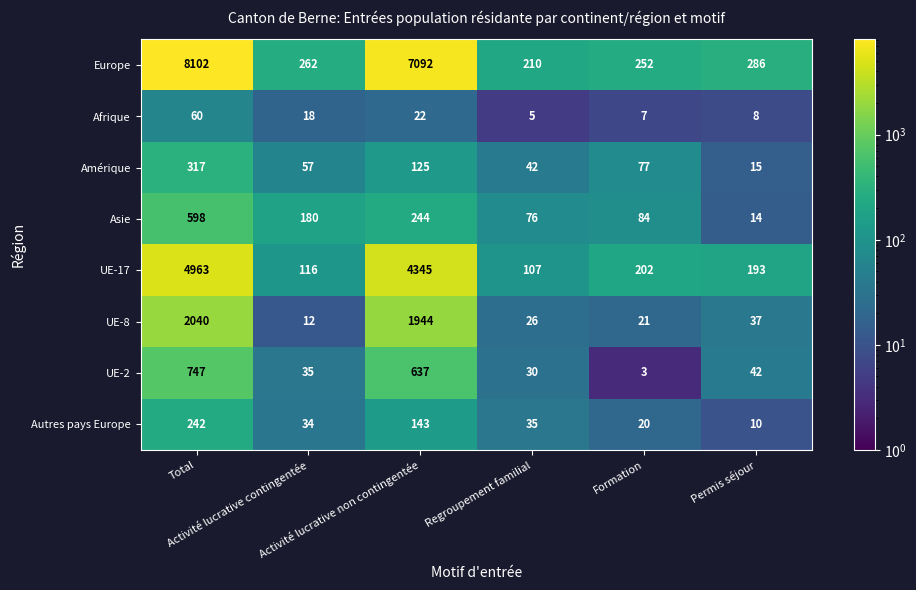

Which series has the largest total across all categories?

Europe